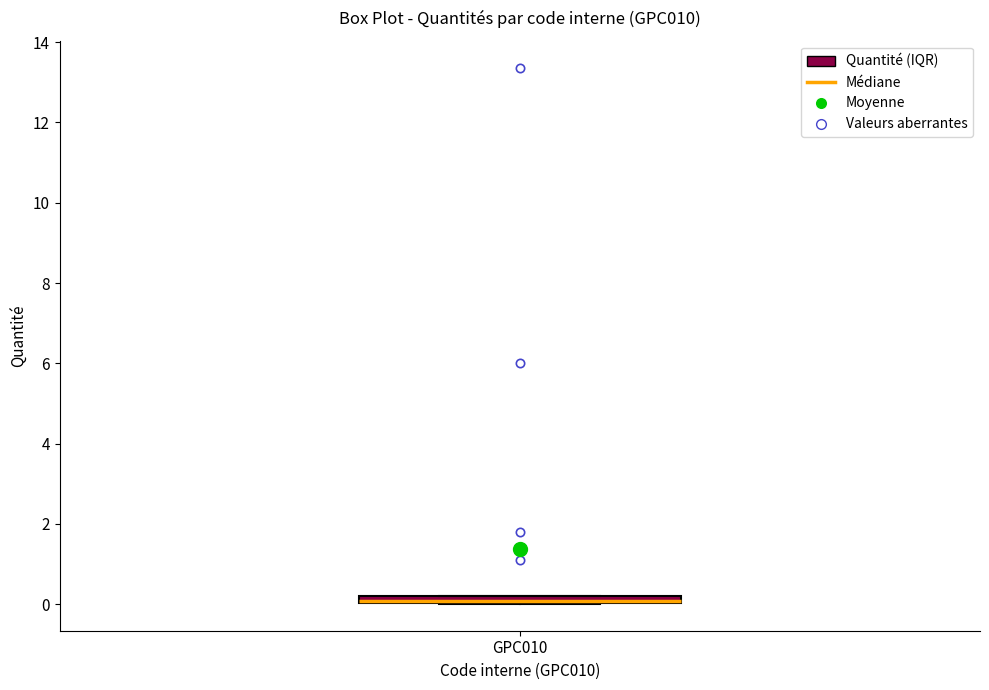

Where is the upper edge of the box for GPC010 on the y-axis? The values are not printed on the chart, so give them approximately, as read against the axis.

0.2